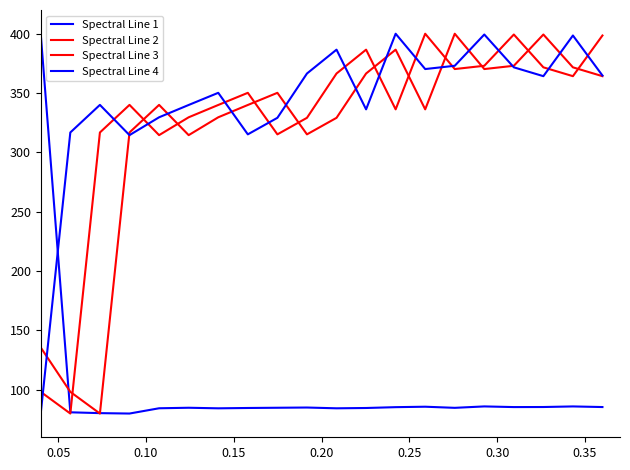

How many lines are shown in the chart?

4